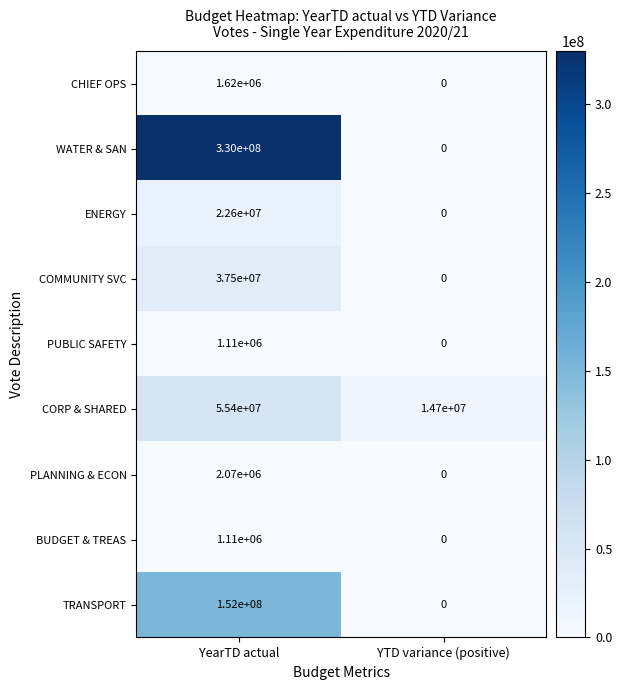

List the labels in order of TRANSPORT value, largest first.

YearTD actual, YTD variance (positive)